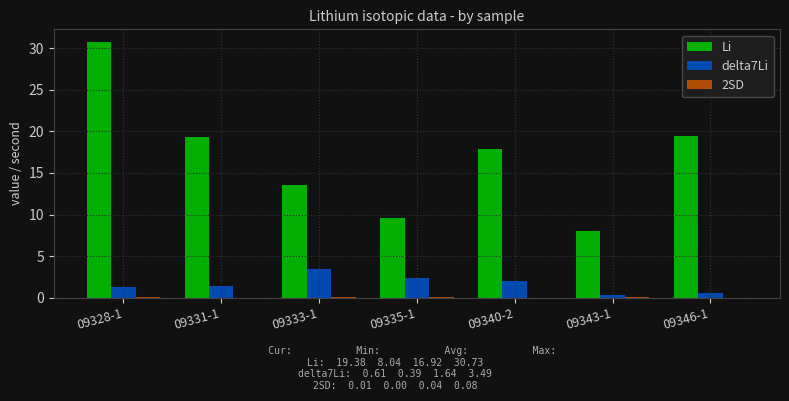

Count the number of categories in the chart.

7